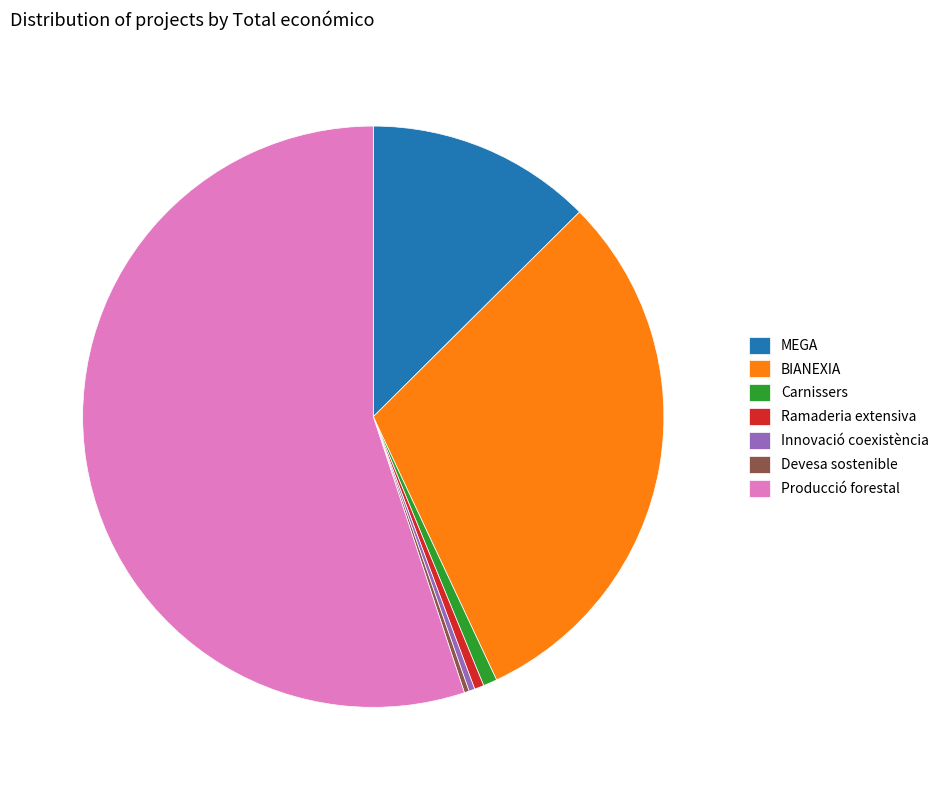

Which category accounts for the majority?

Producció forestal